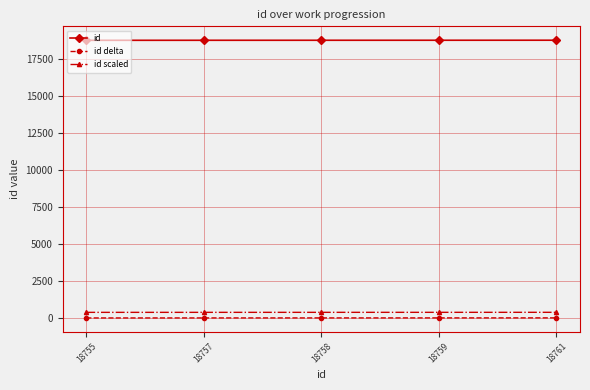

True or false: id scaled and id delta cross at least once.

False